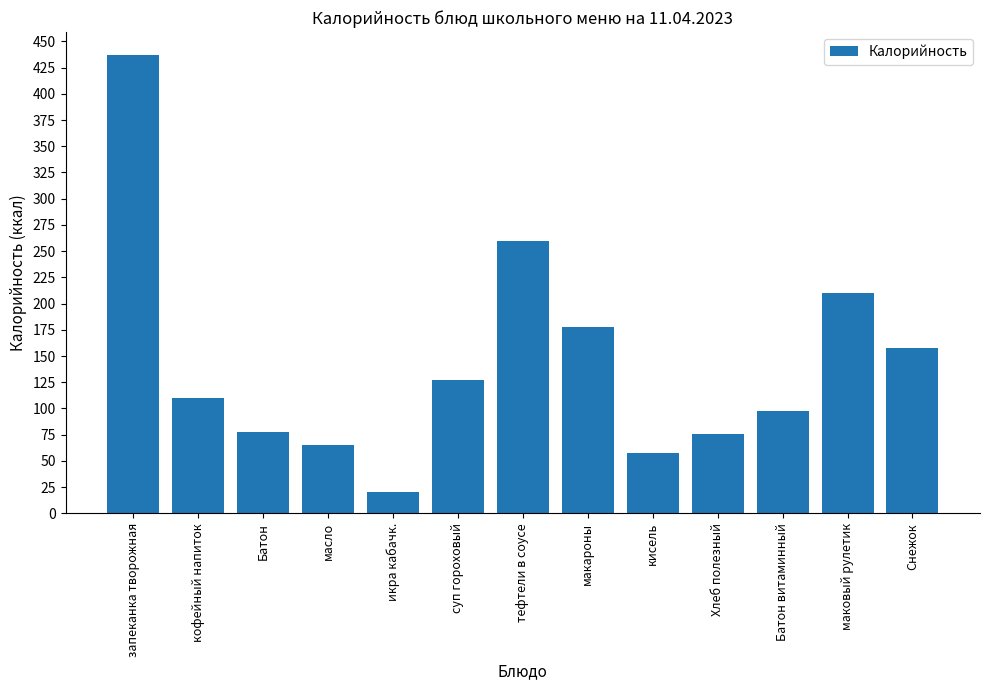

What is the difference between the second highest and minimum values?

240